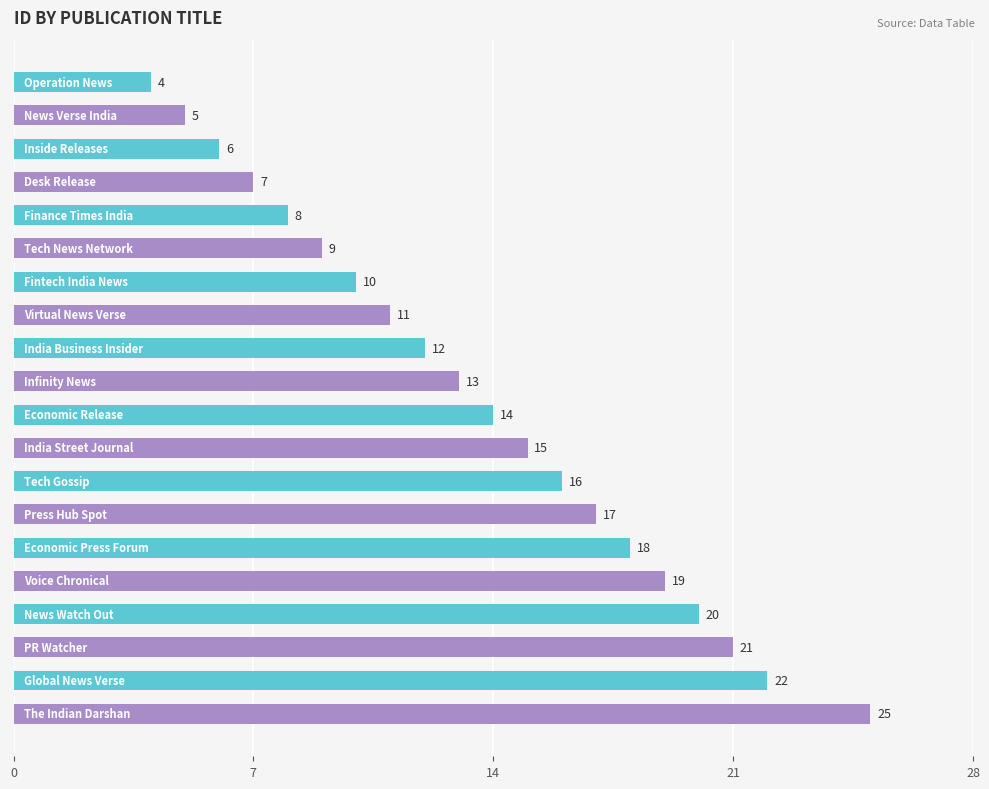

How many bars are there in total?

20